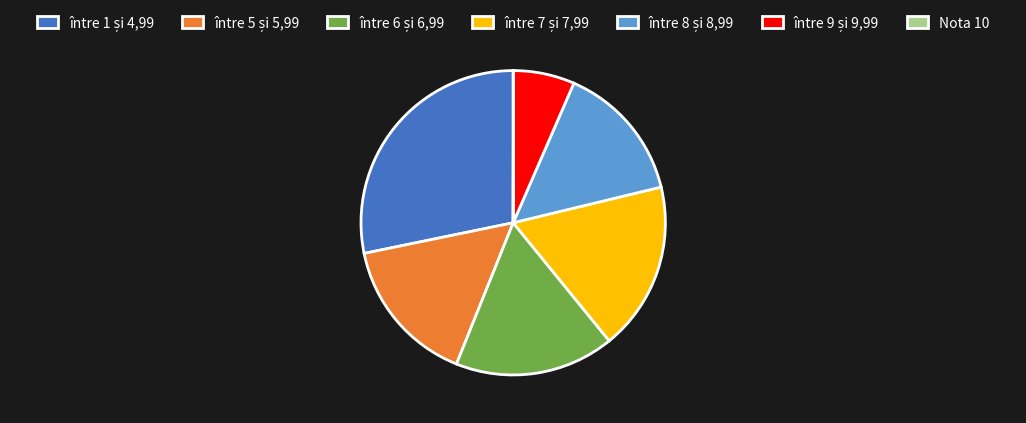

Does any single category account for the majority?

No